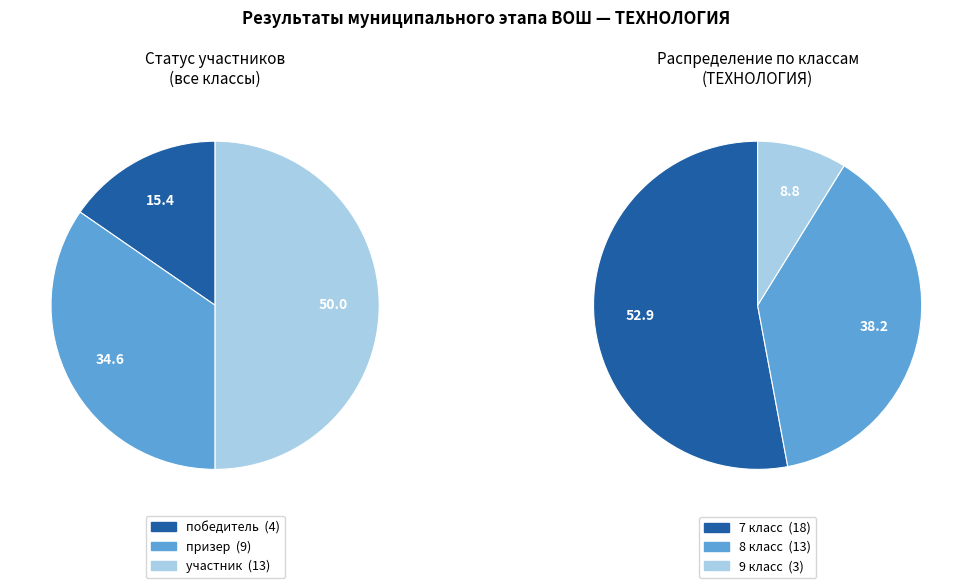

At 7 класс, list the series in order from largest to smallest.

участник, призер, победитель